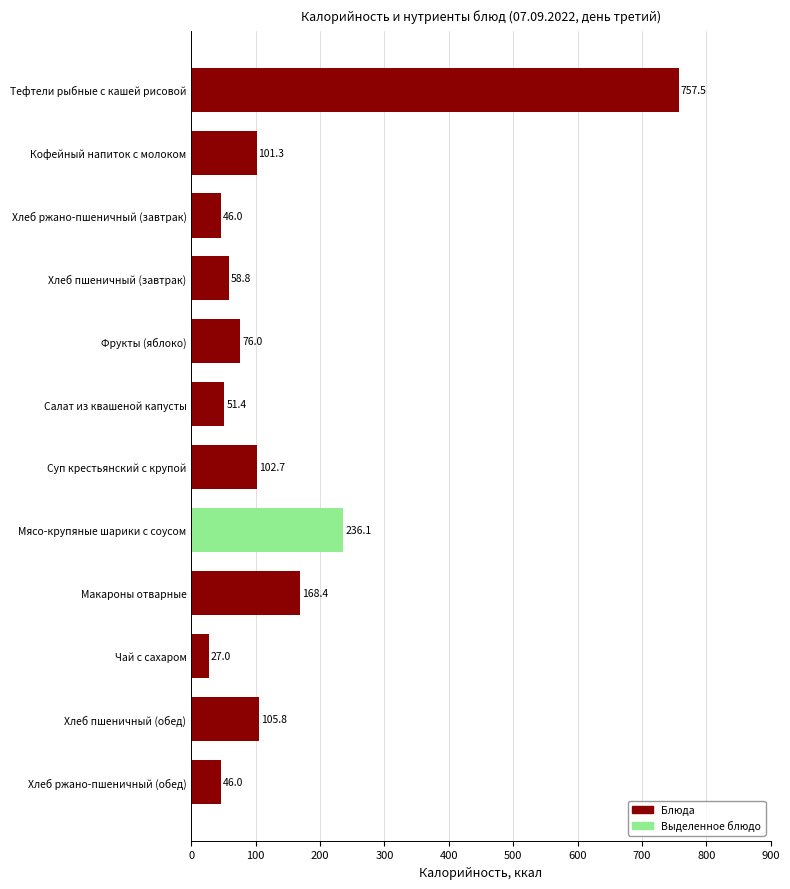

What is the average value?

148.1